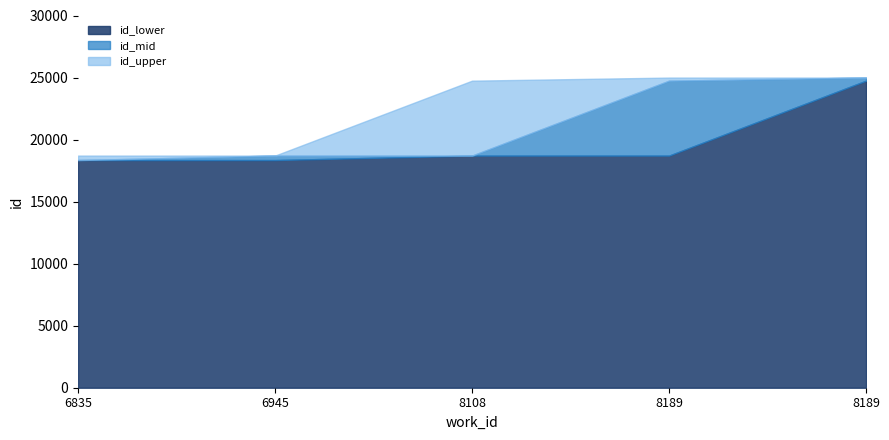

What is the value of the id_mid point at the 5th from the left?

24748